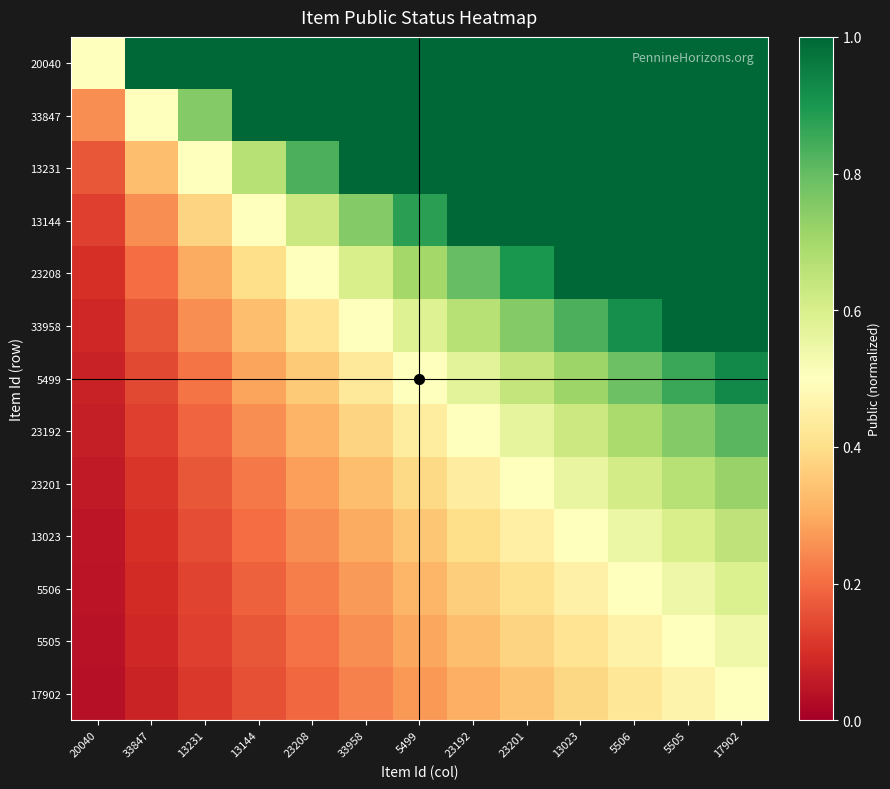

Which series has the largest range (max minus min)?

33958